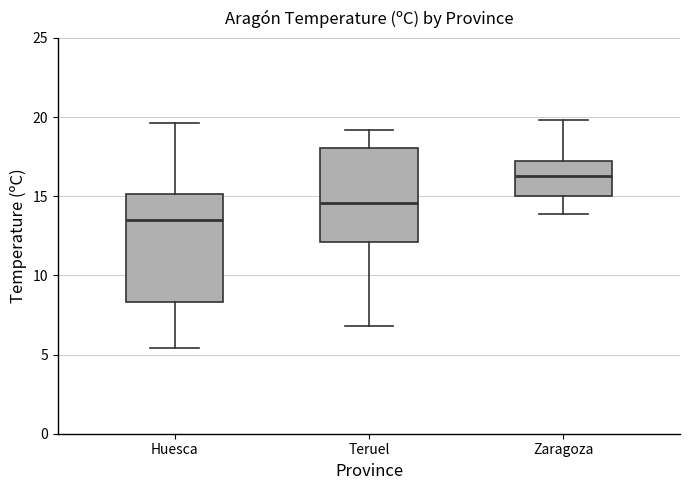

Reading left to right, read every box against the y-axis: the position of its median line, the range the box covers, and the ends of its whiskers. The values are not printed on the chart, so give them approximately, as read against the axis.

Huesca: median 13.5, box 8.5 to 15.0, whiskers 5.5 to 19.5
Teruel: median 14.5, box 12.0 to 18.0, whiskers 7.0 to 19.0
Zaragoza: median 16.5, box 15.0 to 17.0, whiskers 14.0 to 20.0